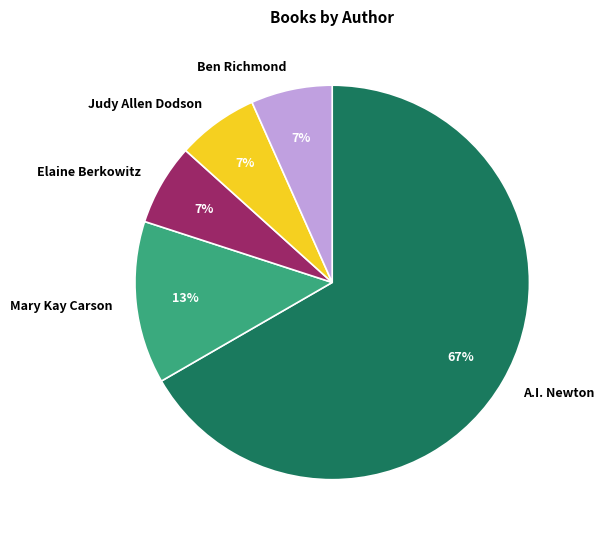

Which has a higher value, Elaine Berkowitz or Mary Kay Carson?

Mary Kay Carson